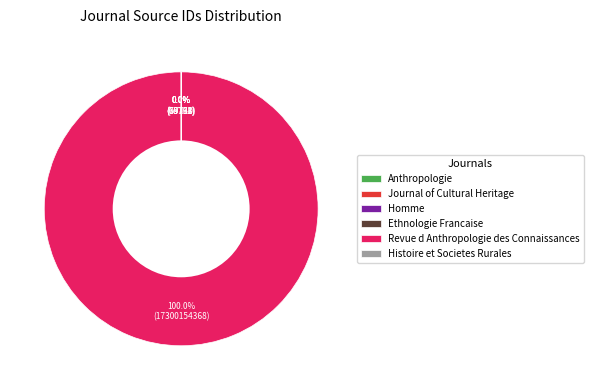

What is the smallest slice in the pie chart?

Journal of Cultural Heritage